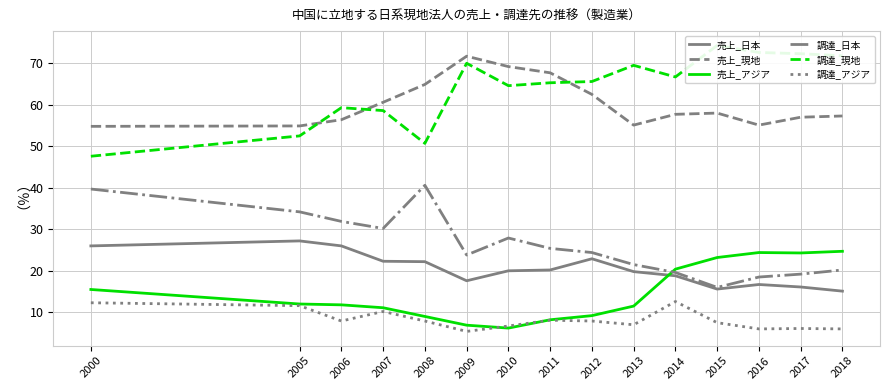

At which category is the sum across all series the highest?

2000